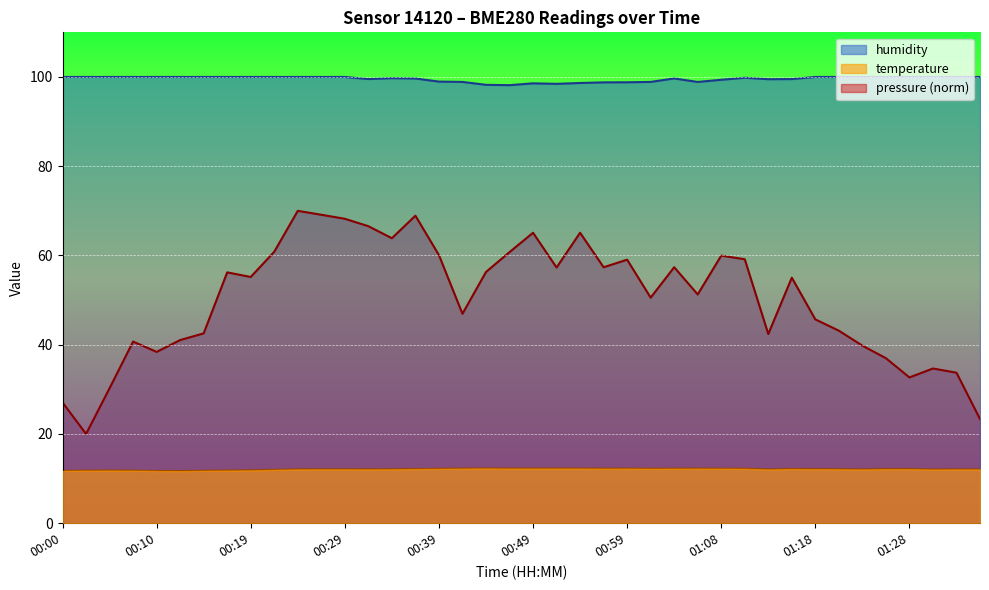

Which series has the largest range (max minus min)?

pressure (norm)